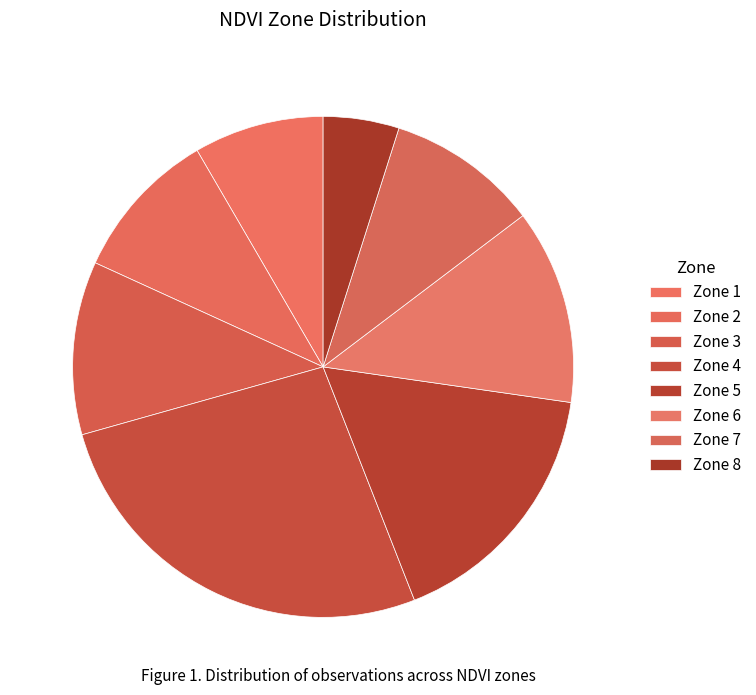

Between Zone 8 and Zone 2, which is larger?

Zone 2